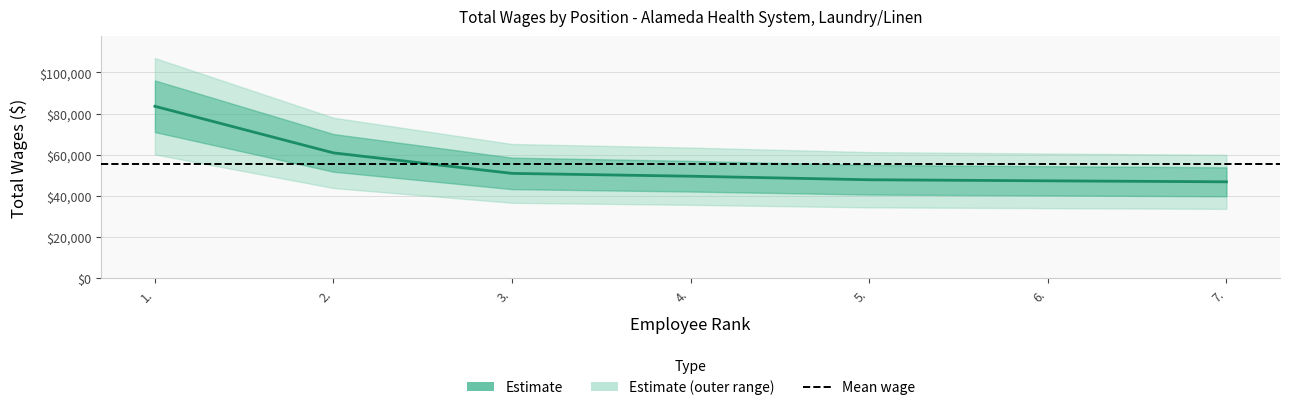

What is the difference between the second highest and second lowest values?

13562